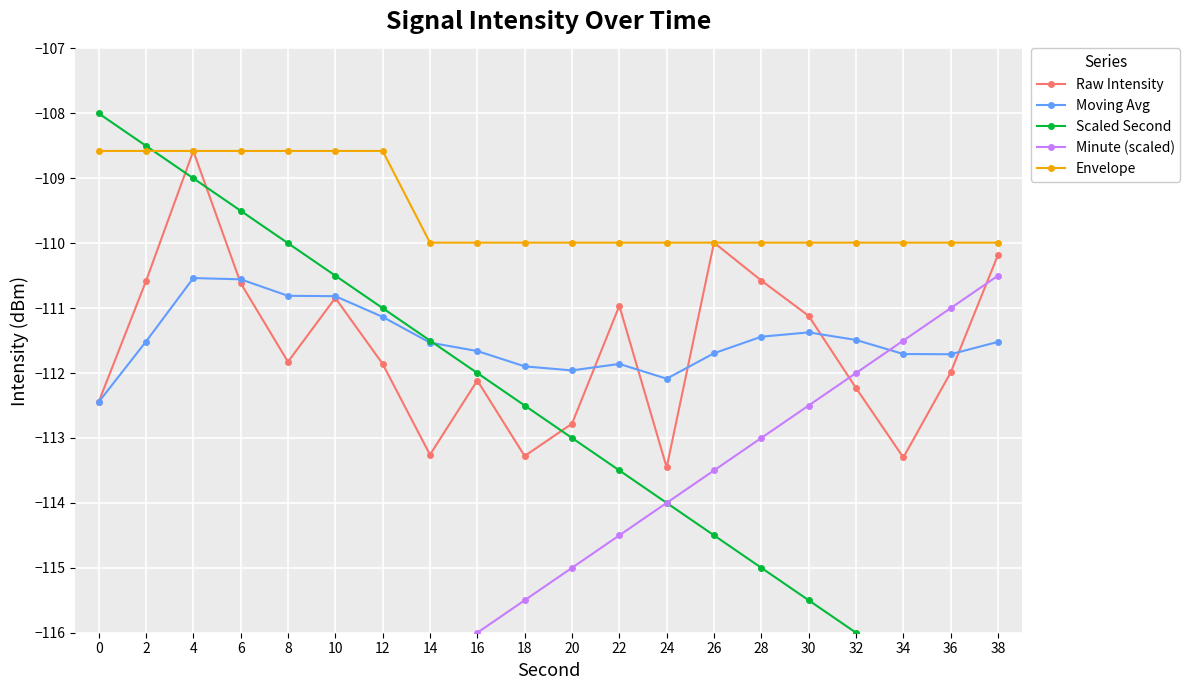

Rank the series by their maximum value, from lowest to highest.

Moving Avg, Minute (scaled), Raw Intensity, Envelope, Scaled Second